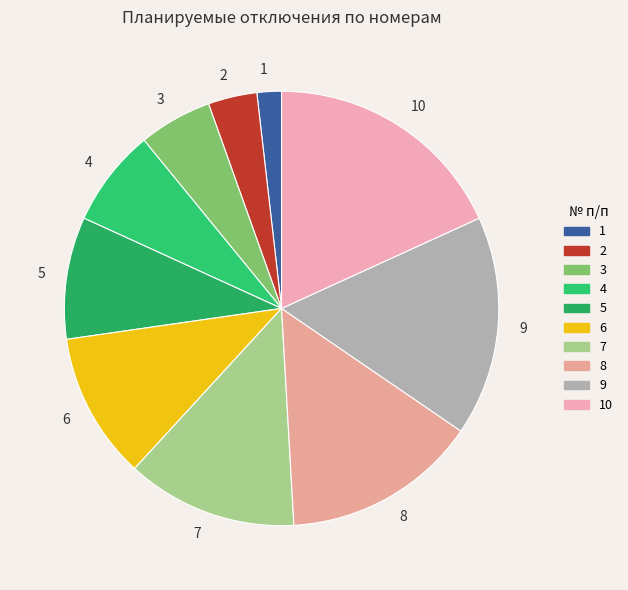

Rank the categories by value from highest to lowest.

10, 9, 8, 7, 6, 5, 4, 3, 2, 1